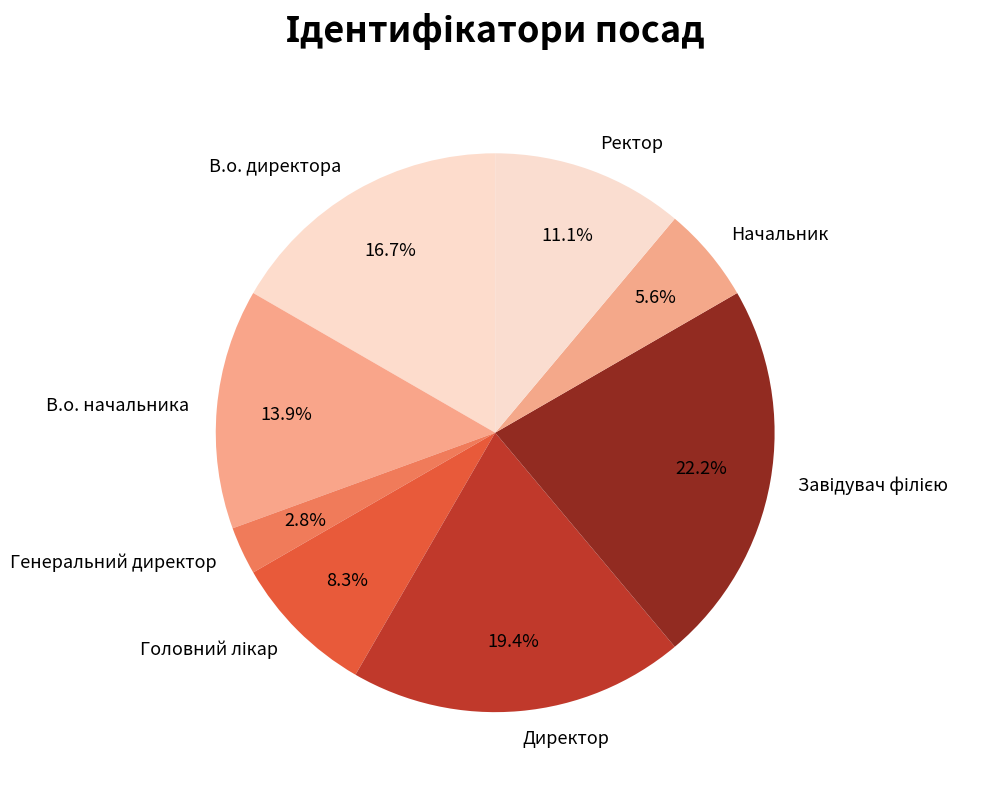

To the nearest percent, what is the combined percentage of Ректор and В.о. начальника?

25%